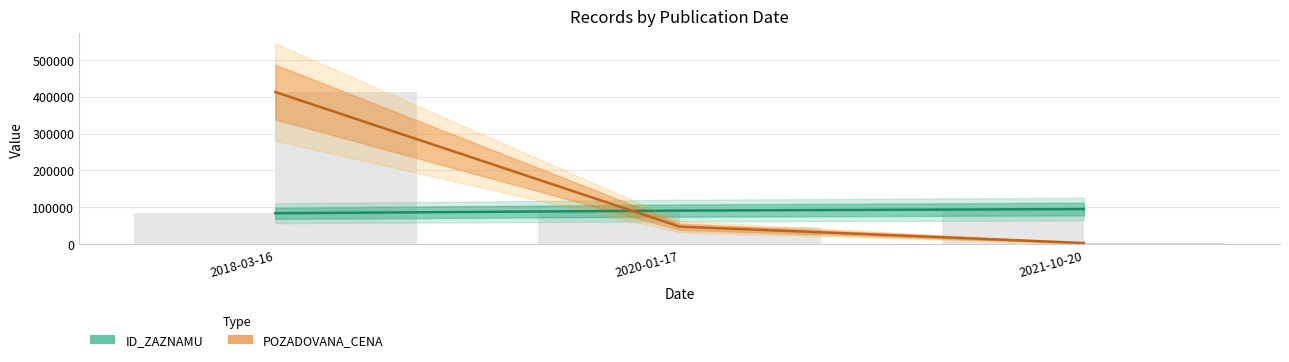

How many POZADOVANA_CENA values are between 3727 and 412352?

3